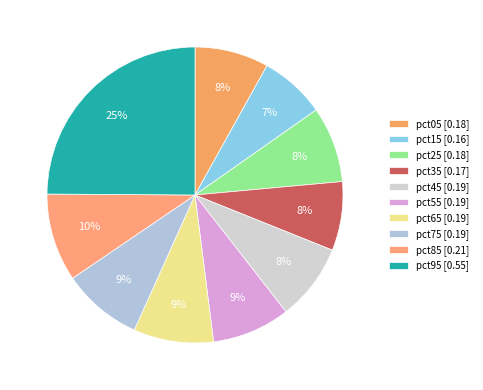

Is it true that pct25 is 1% of the pie?

False